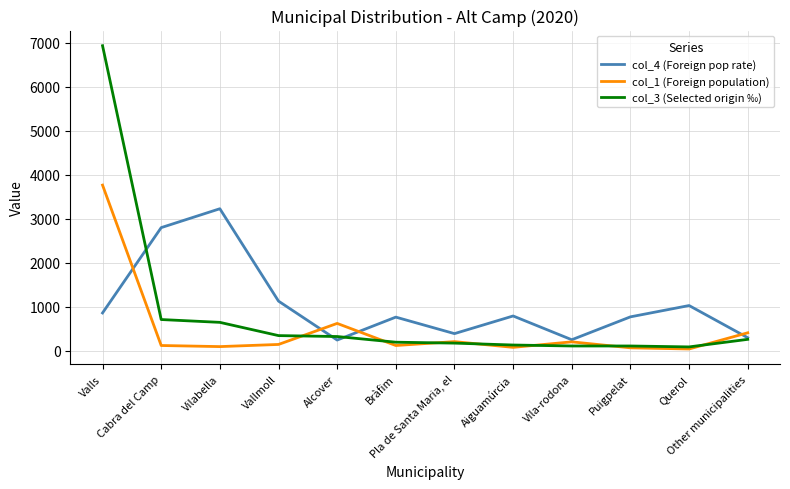

In col_1 (Foreign population), how many points are higher than both neighbors (excluding endpoints)?

3